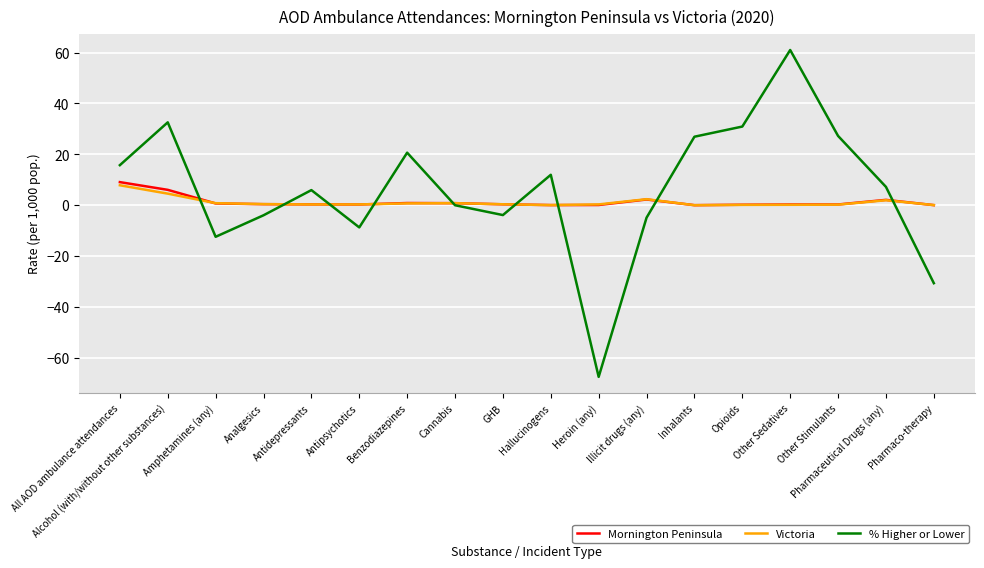

What is the highest value of the Victoria series?

7.9